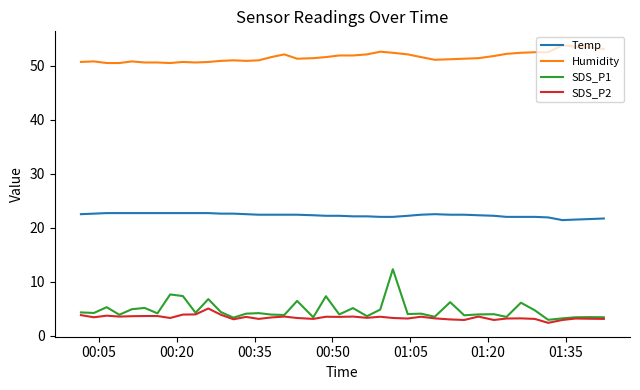

Rank the series by their maximum value, from lowest to highest.

SDS_P2, SDS_P1, Temp, Humidity